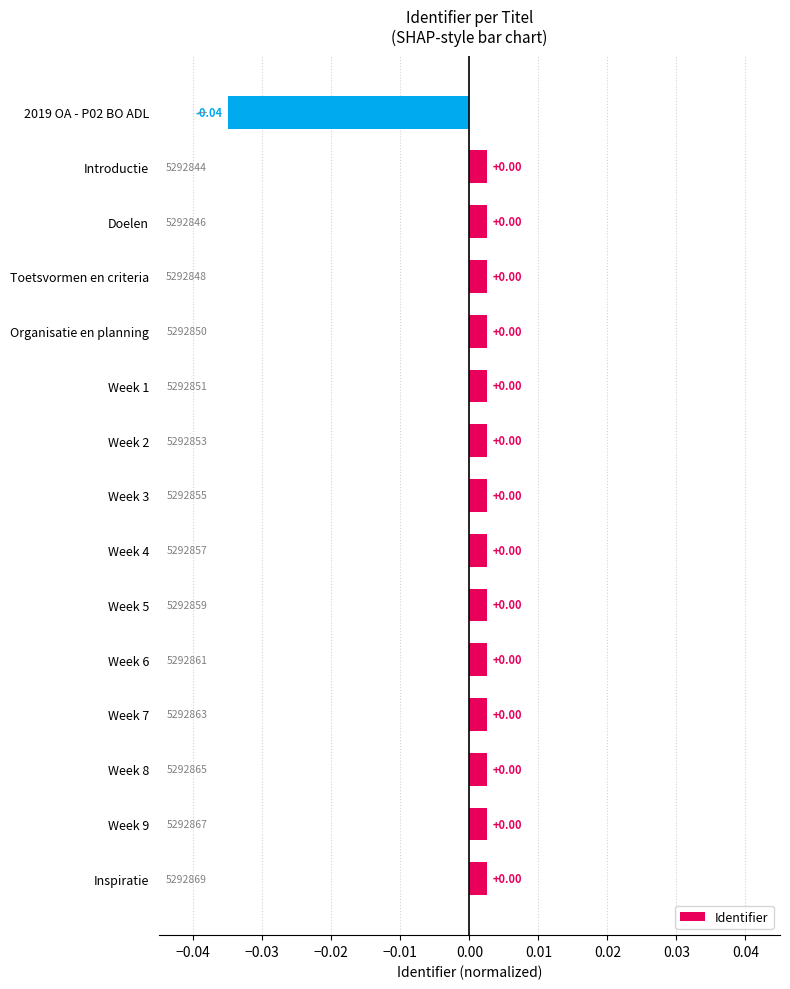

Does the chart contain any negative values?

Yes